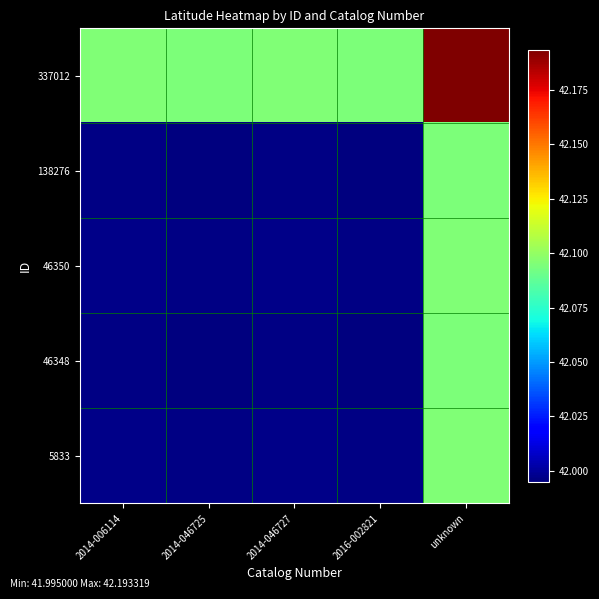

At unknown, list the series in order from smallest to largest.

46348, 138276, 46350, 5833, 337012